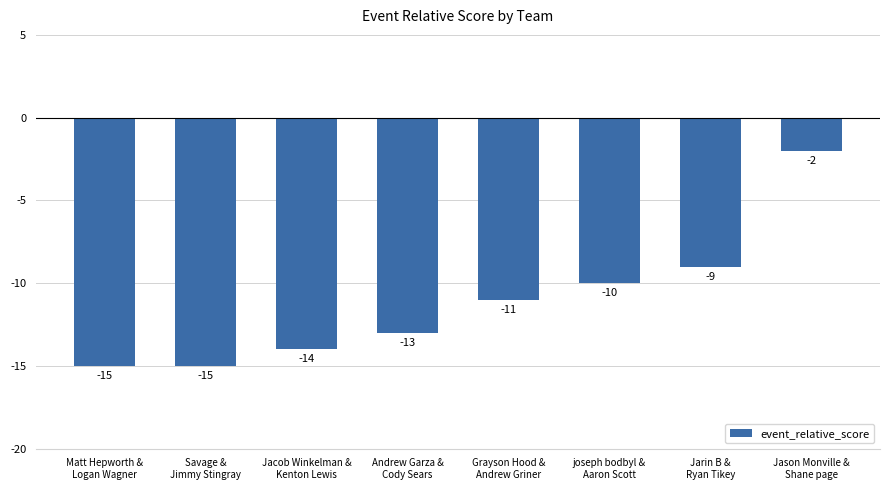

What is the minimum value shown in the chart?

-15